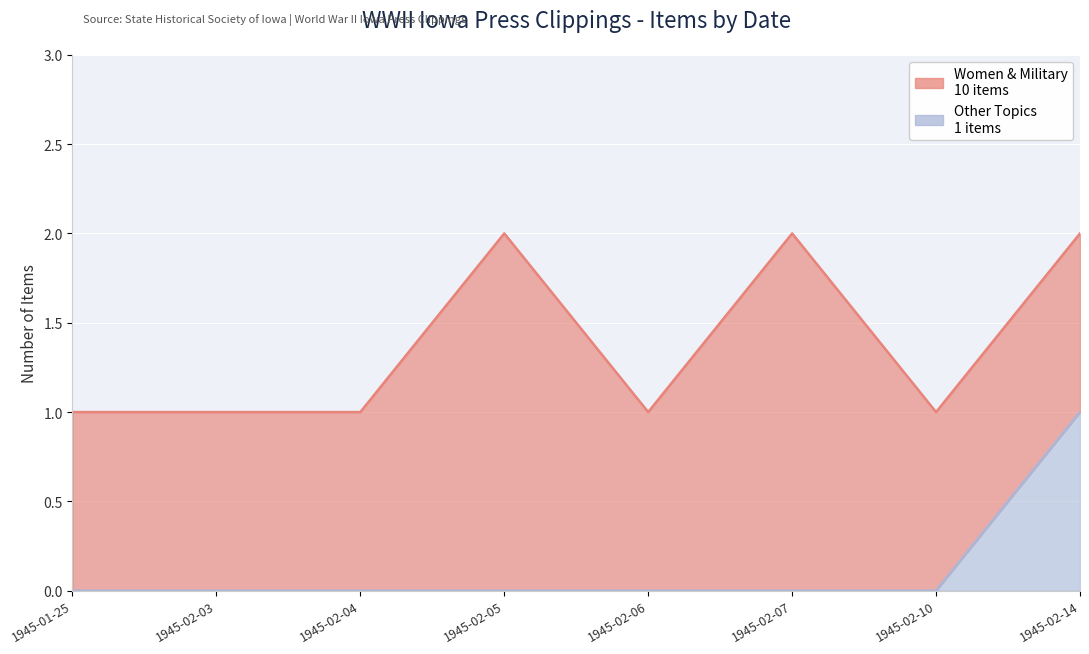

What is the difference between the maximum and second lowest values?

1